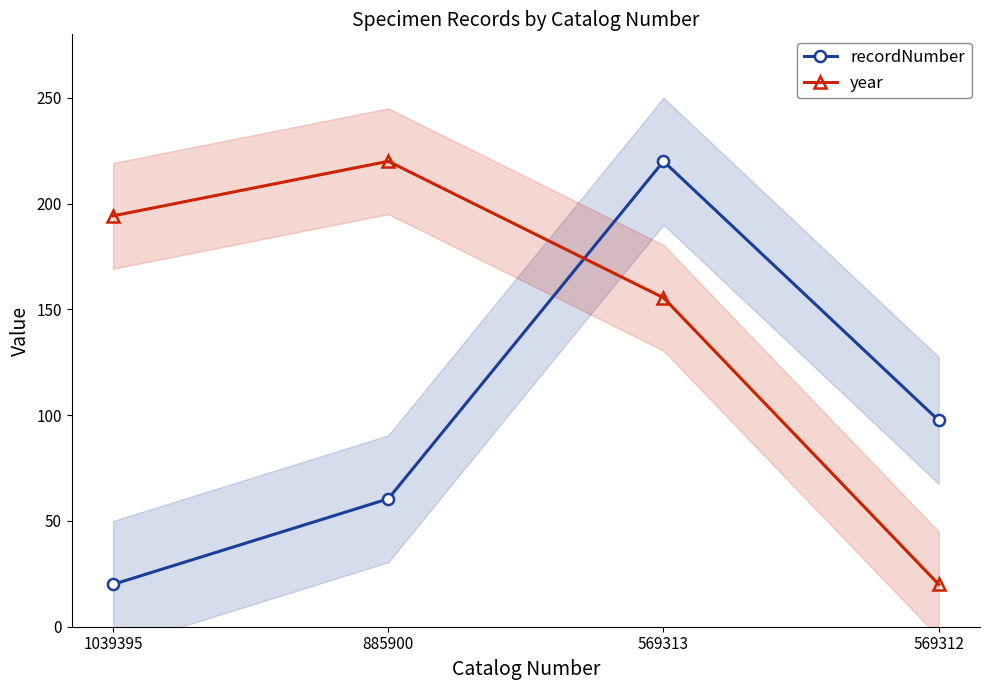

Between 569312 and 1039395, which is larger?

569312